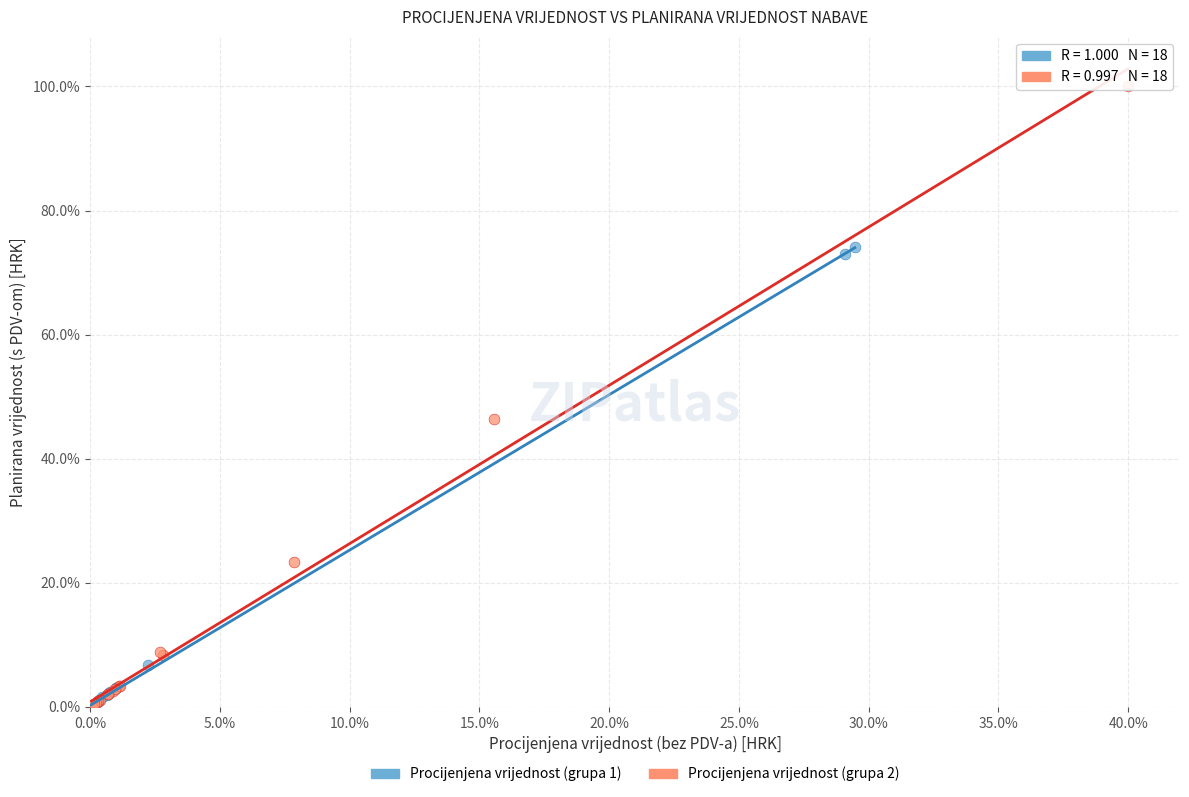

Which series has the largest Y range (max minus min)?

Procijenjena vrijednost (grupa 2)